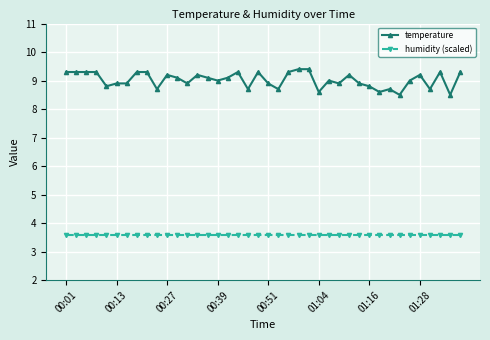

Rank the series by their average value, from lowest to highest.

humidity (scaled), temperature